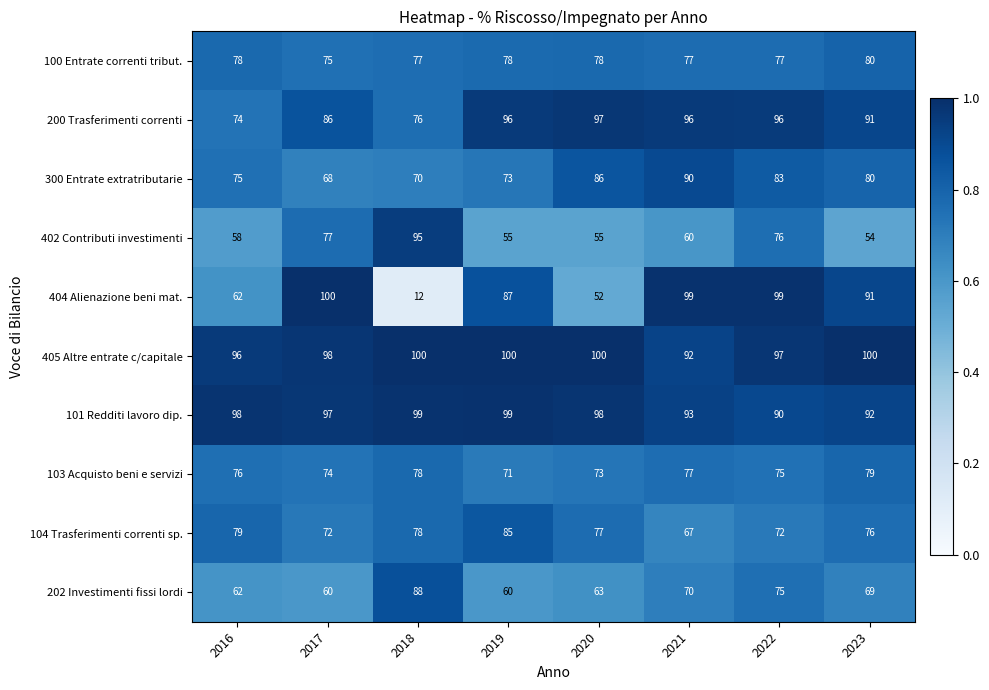

What is the spread (max minus min) of values at 2016?

40